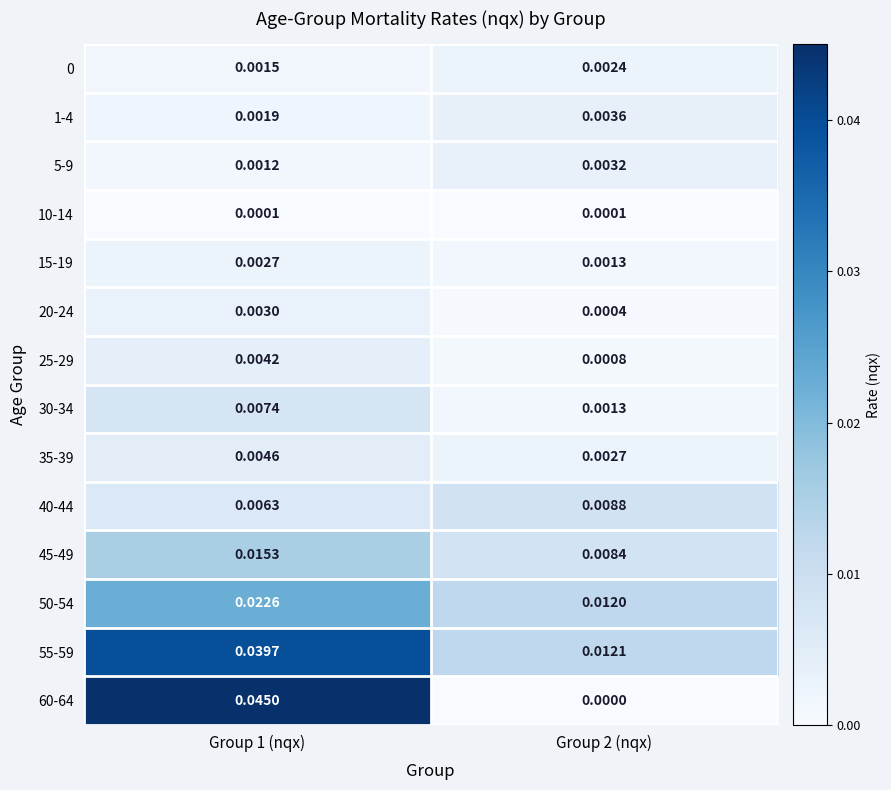

Is the value of 55-59 at Group 2 (nqx) greater than the value of 50-54 at Group 2 (nqx)?

Yes